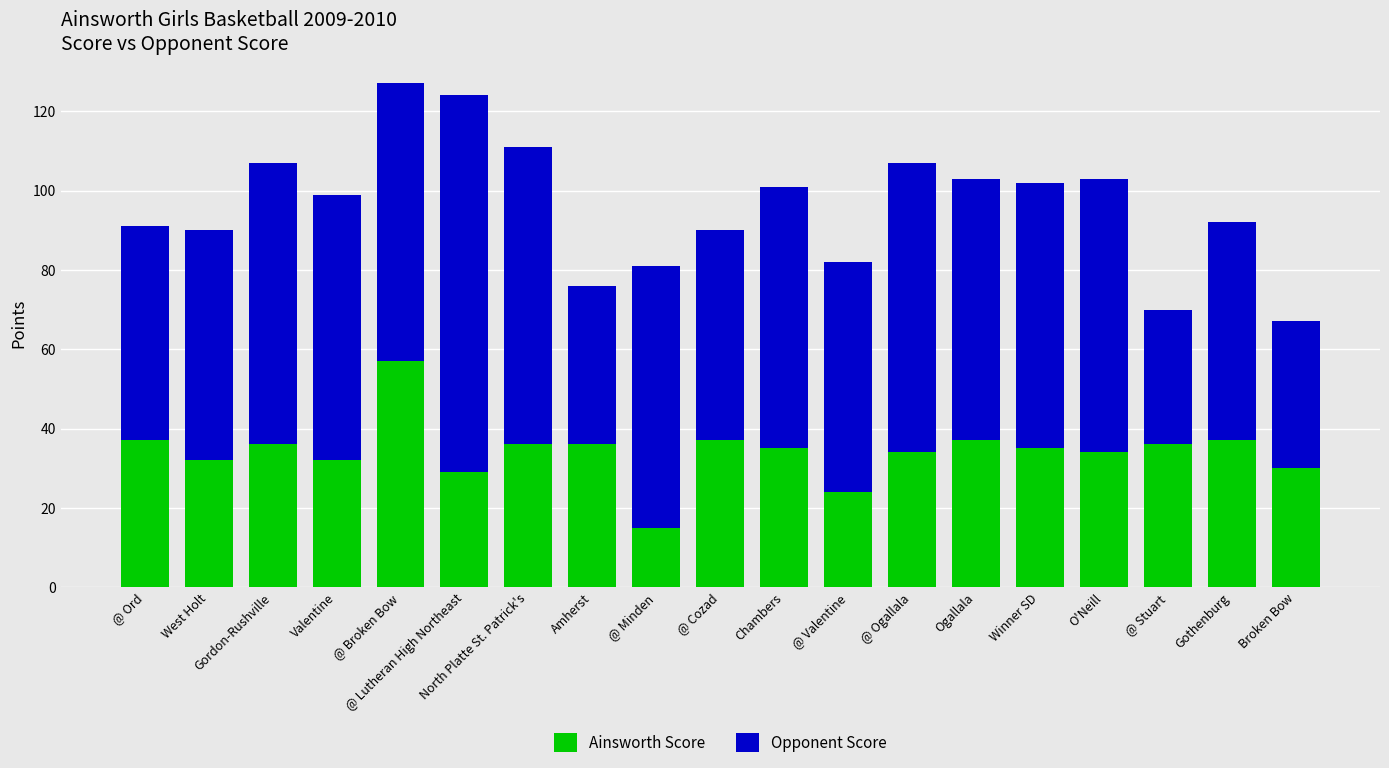

What is the minimum value for Ainsworth Score?

15